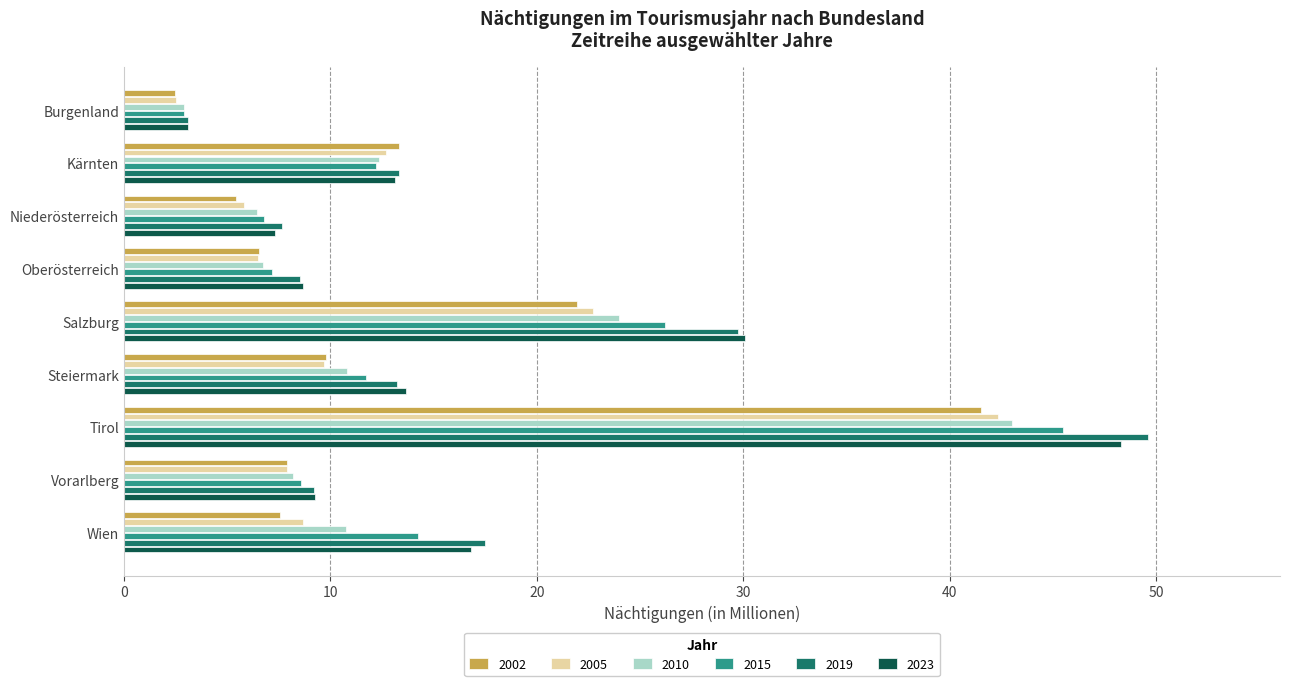

What is the approximate value of 2019 at Tirol?

49.6